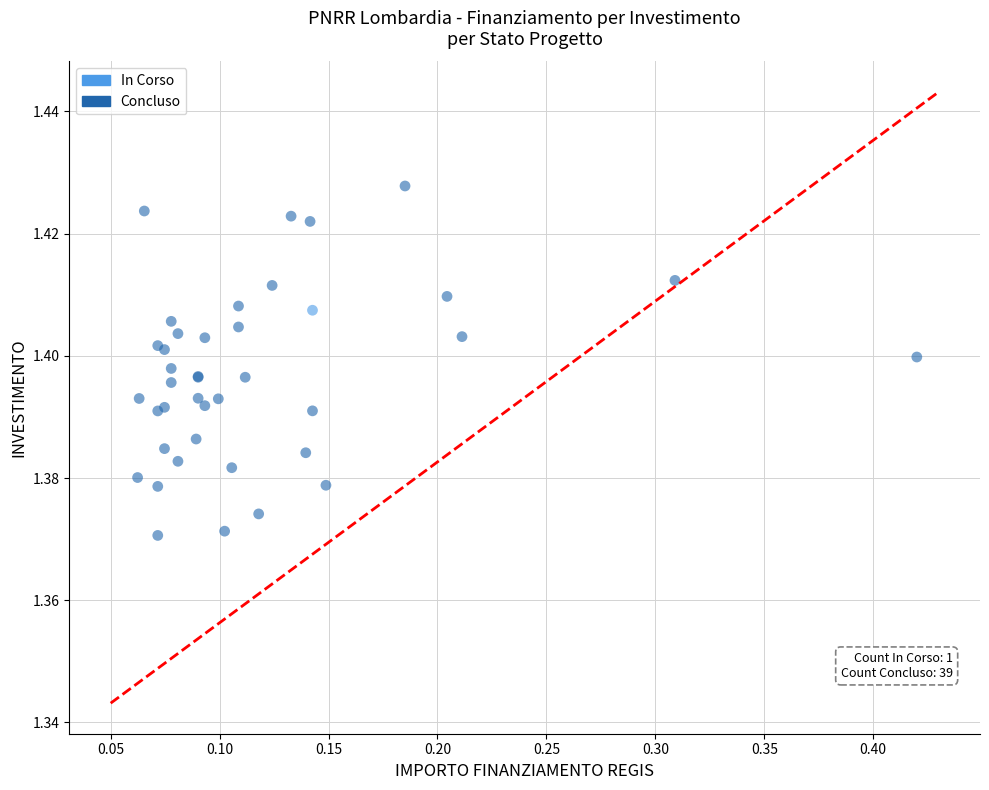

What are all the series names shown in the legend?

In Corso, Concluso